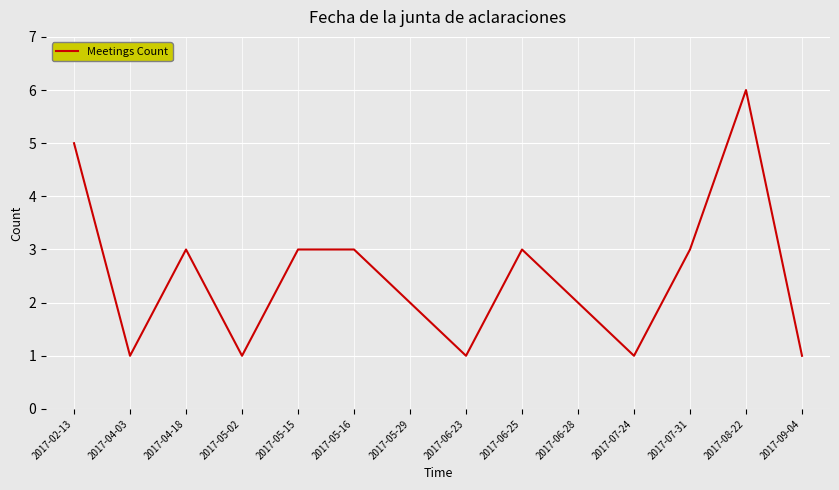

What is the ratio of the value at 2017-05-02 to the value at 2017-09-04?

1.0